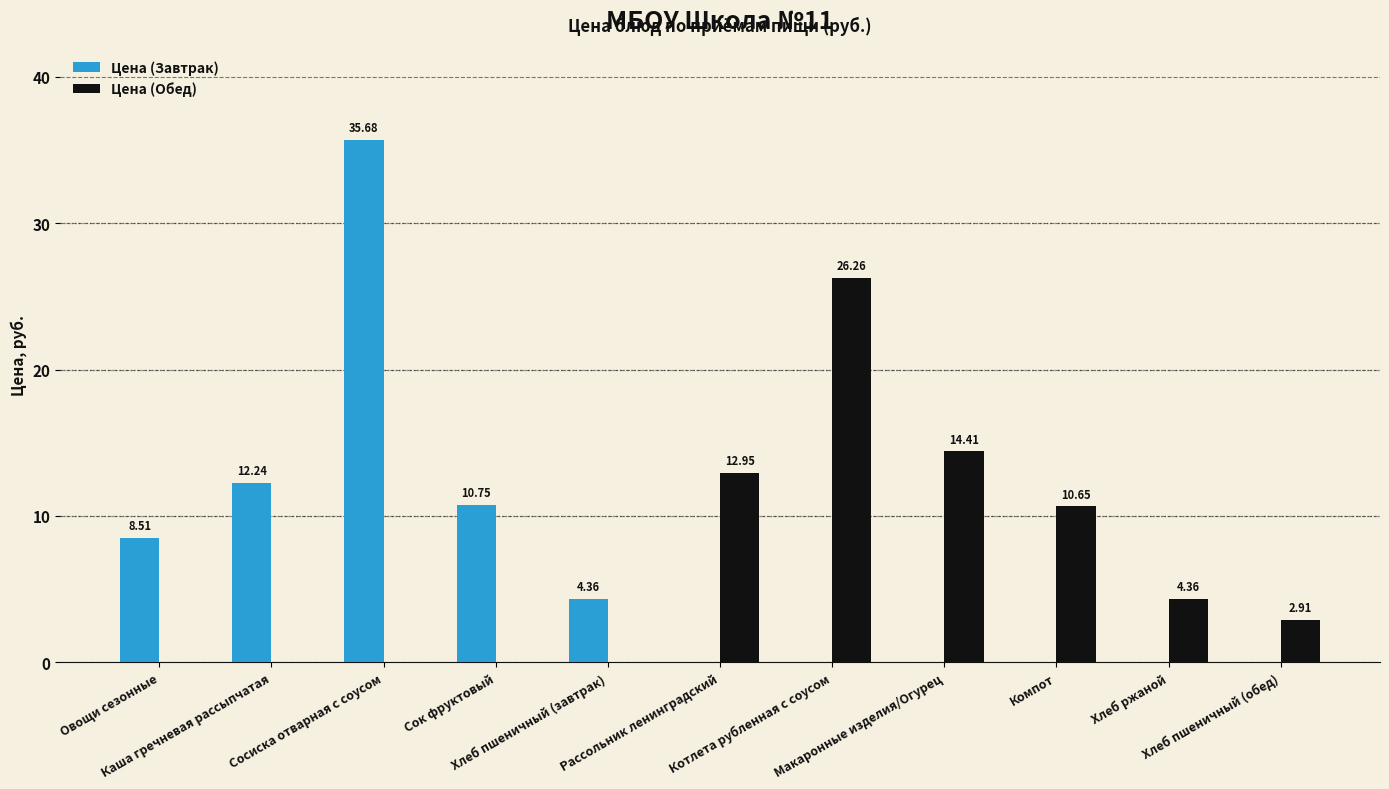

Which series has the widest spread of values?

Цена (Завтрак)